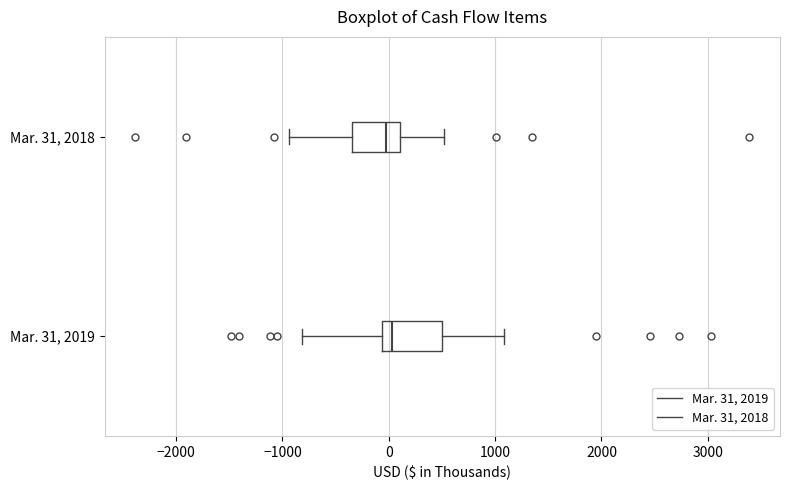

Reading bottom to top, read every box against the x-axis: the position of its median line, the range the box covers, and the ends of its whiskers. The values are not printed on the chart, so give them approximately, as read against the axis.

Mar. 31, 2019: median 0, box -100 to 500, whiskers -800 to 1100
Mar. 31, 2018: median 0, box -300 to 100, whiskers -900 to 500